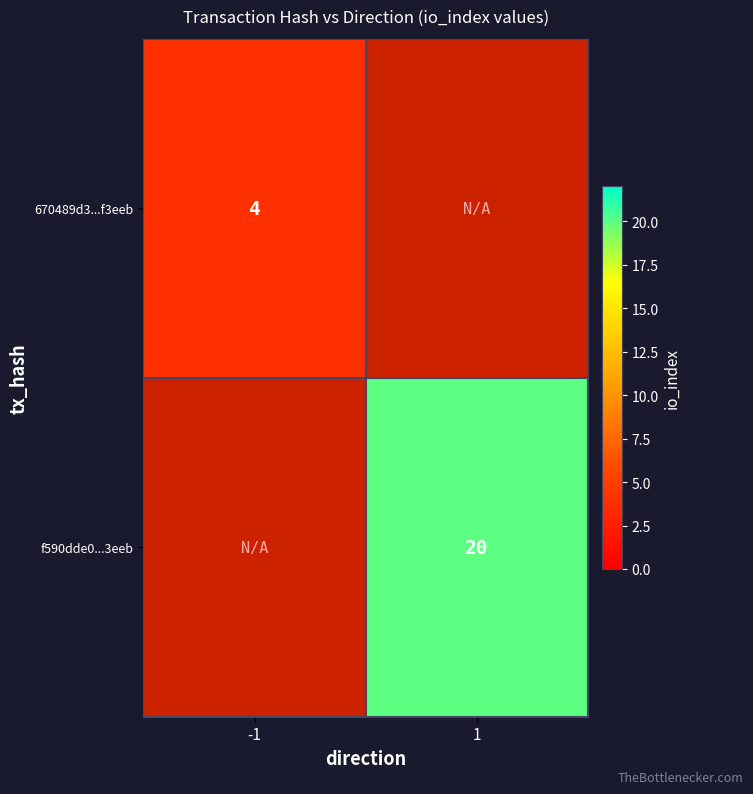

What is the maximum value shown in the chart?

20.0